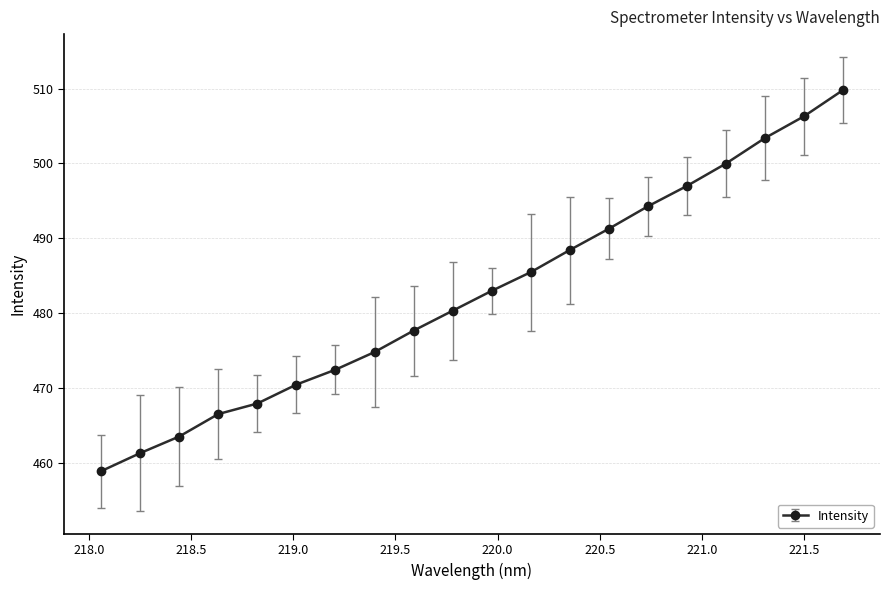

What is the greatest value displayed?

509.8